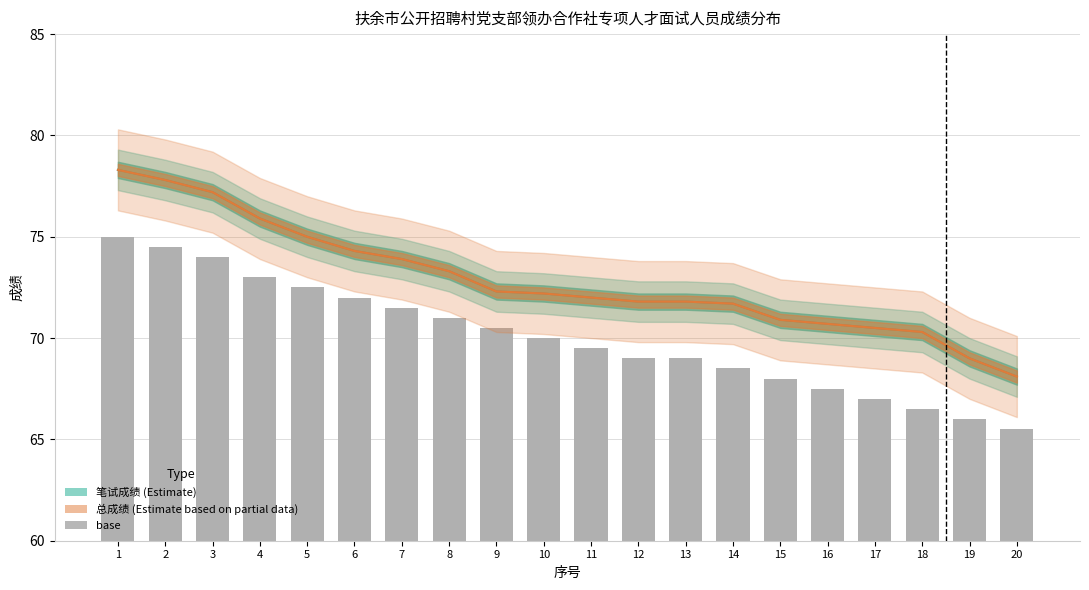

Are the bars horizontal?

No